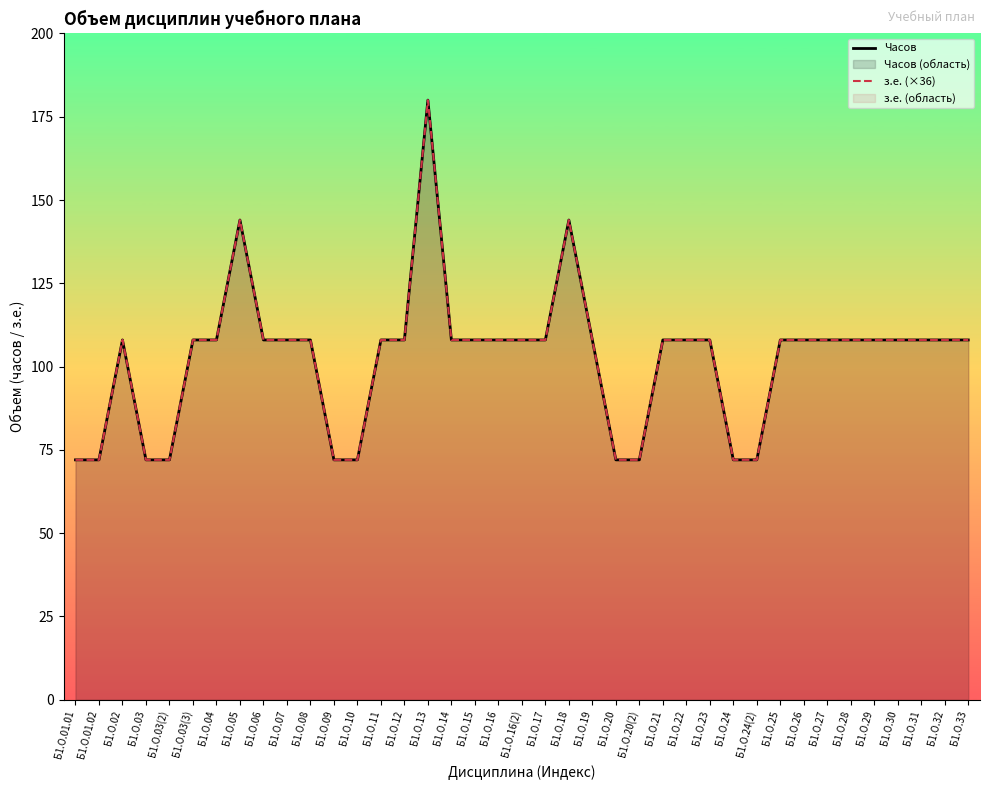

How many values in the Часов series are below 108?

10